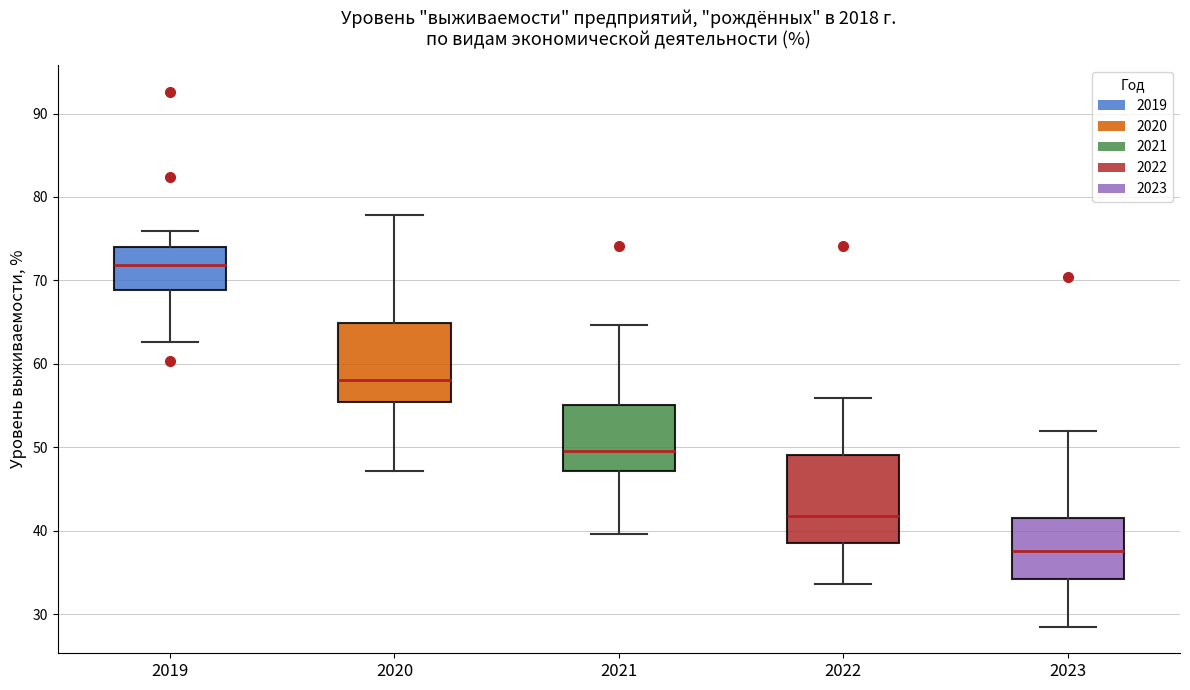

Reading left to right, transcribe this box plot: for each box, give where its median line is, the range the box spans, and where its two whiskers end, as read against the y-axis. The values are not printed on the chart, so give them approximately, as read against the axis.

2019: median 72, box 69 to 74, whiskers 63 to 76
2020: median 58, box 55 to 65, whiskers 47 to 78
2021: median 50, box 47 to 55, whiskers 40 to 65
2022: median 42, box 39 to 49, whiskers 34 to 56
2023: median 38, box 34 to 42, whiskers 29 to 52